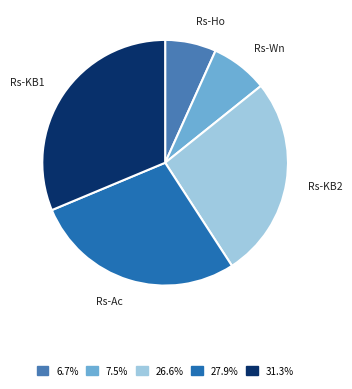

Is there a majority slice in this chart?

No